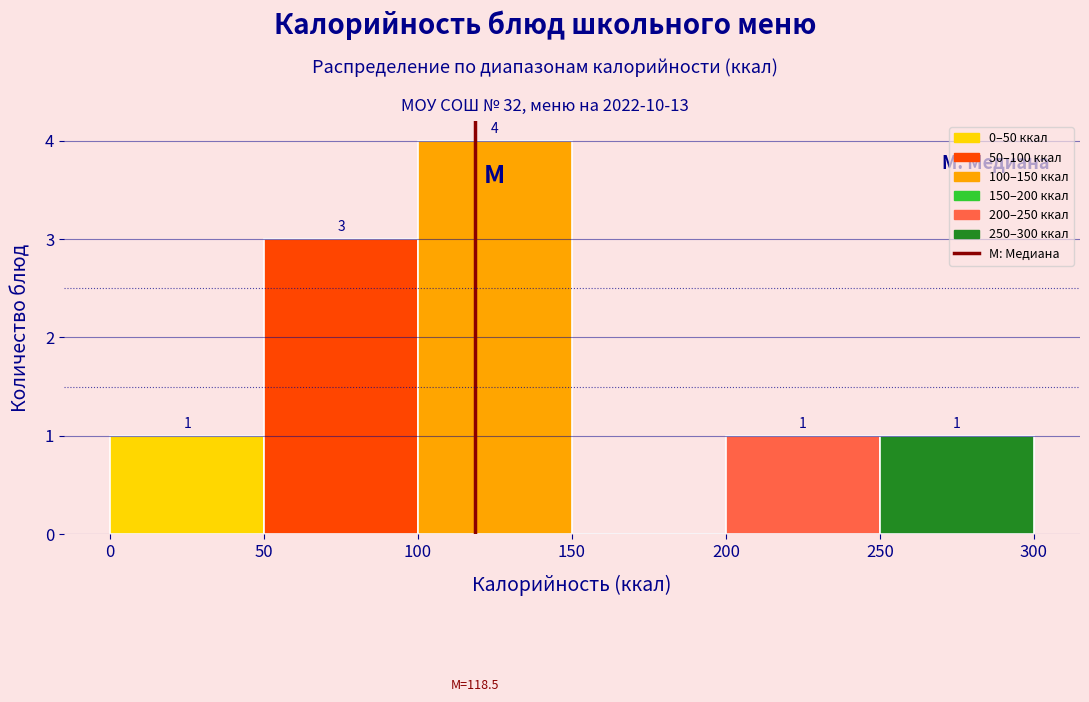

Which range on the x-axis has the tallest bar?

100 to 150